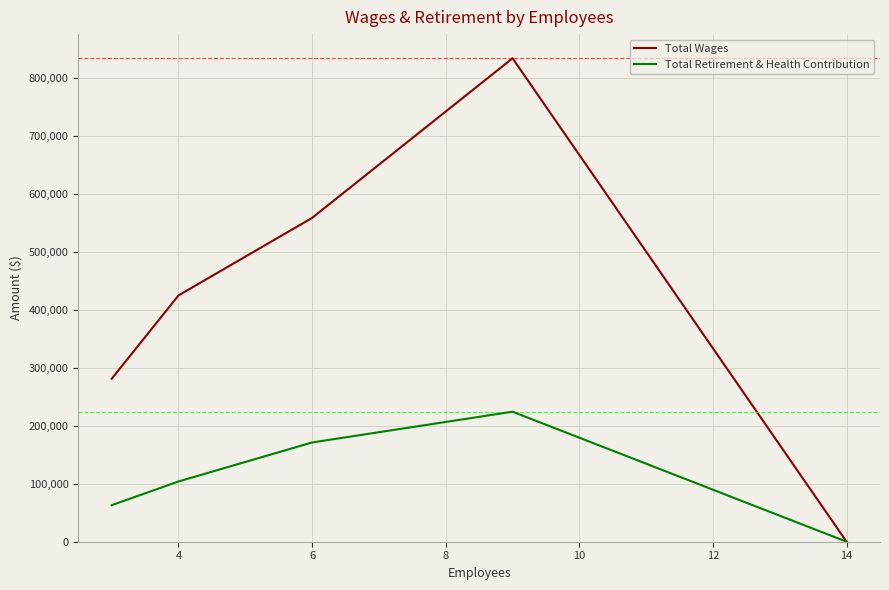

What is the maximum value for Total Retirement & Health Contribution?

224329